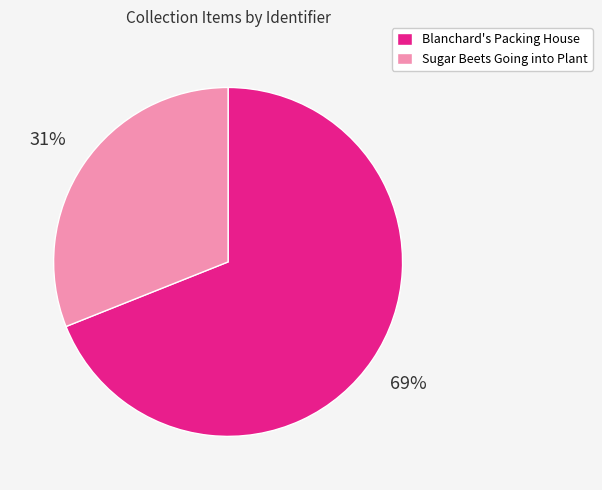

The Blanchard's Packing House slice represents 56% of the pie. True or false?

False